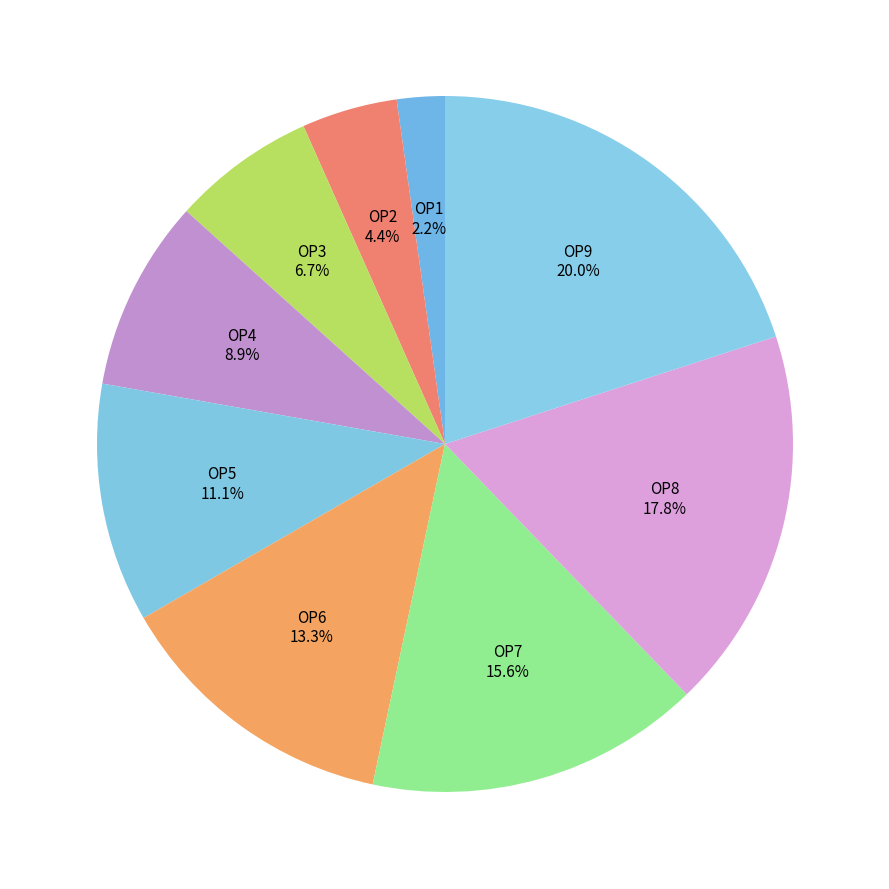

To the nearest percent, what is the average slice percentage?

11%